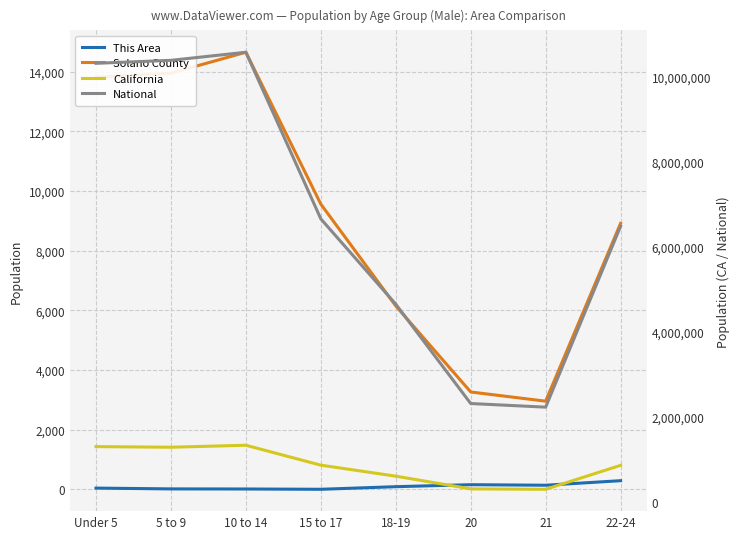

Is it true that Solano County equals 6150 at 18-19?

True